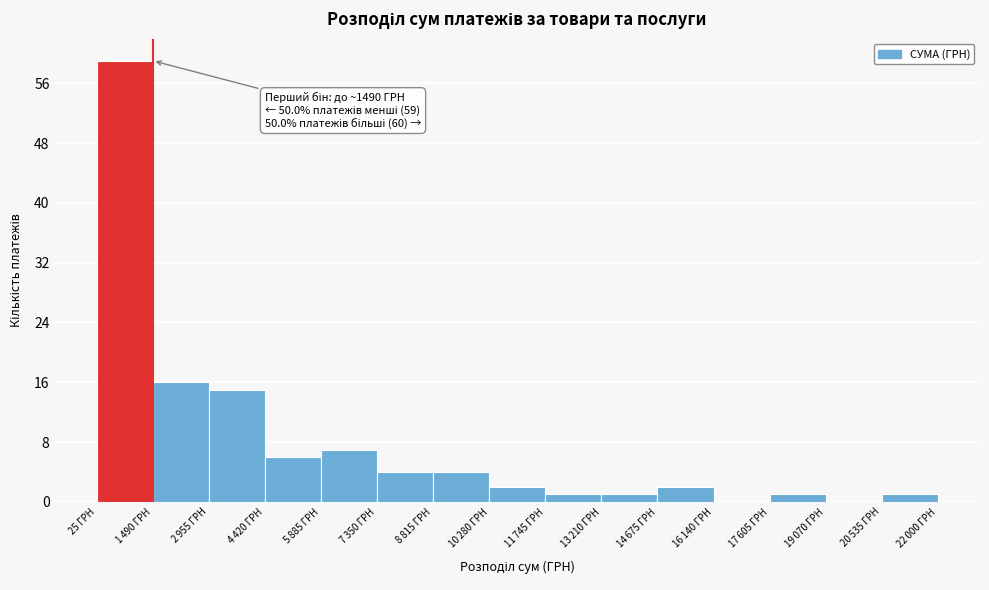

Is it true that the value at 25 ГРН is 59?

True